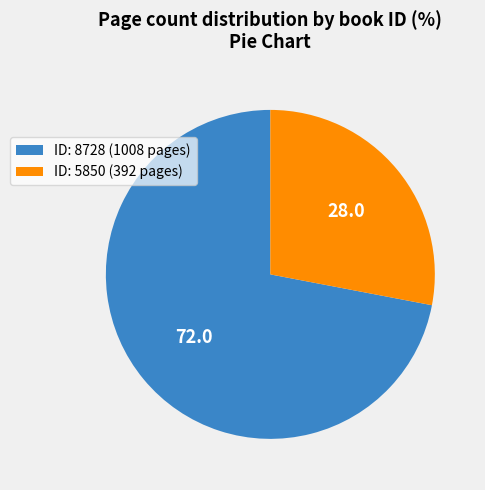

Is it true that ID: 8728 (1008 pages) is 72% of the pie?

True